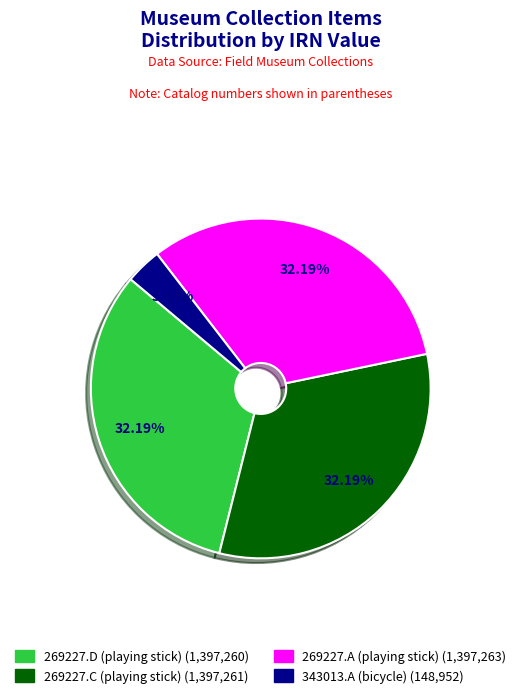

The 343013.A (bicycle) slice represents 3% of the pie. True or false?

True